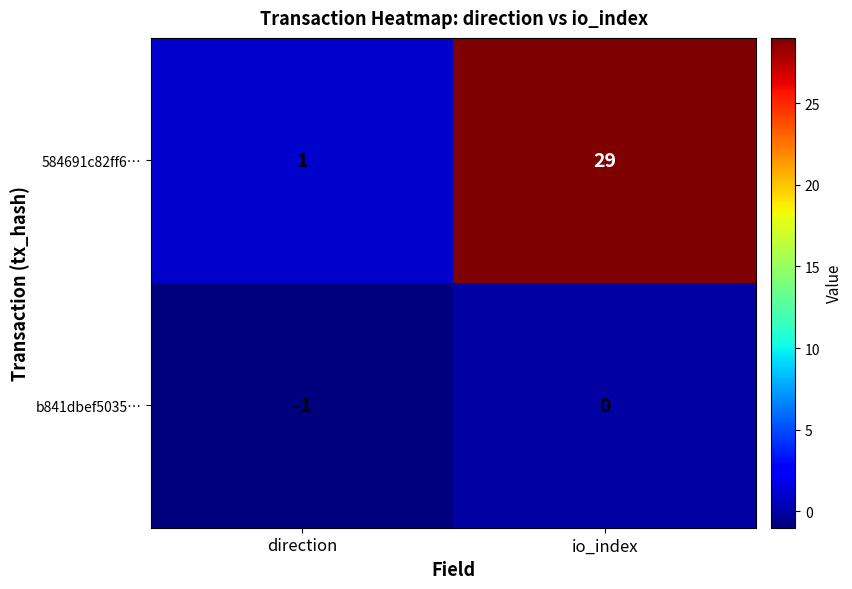

List the series in order of their overall mean, lowest first.

b841dbef5035…, 584691c82ff6…